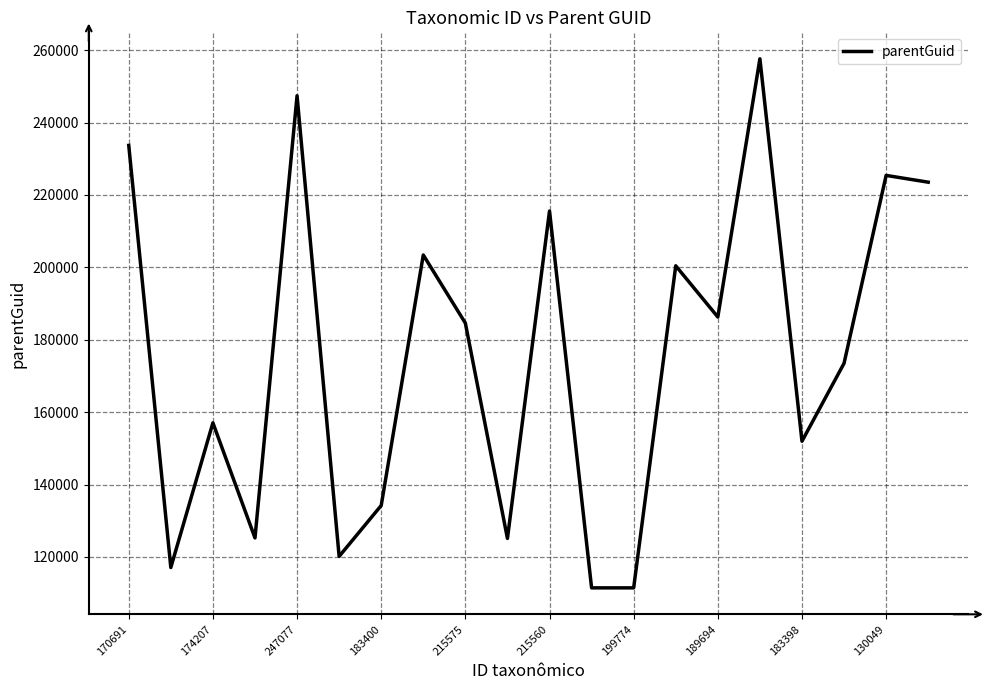

How many interior local peaks (higher than both neighbors) does the data have?

7